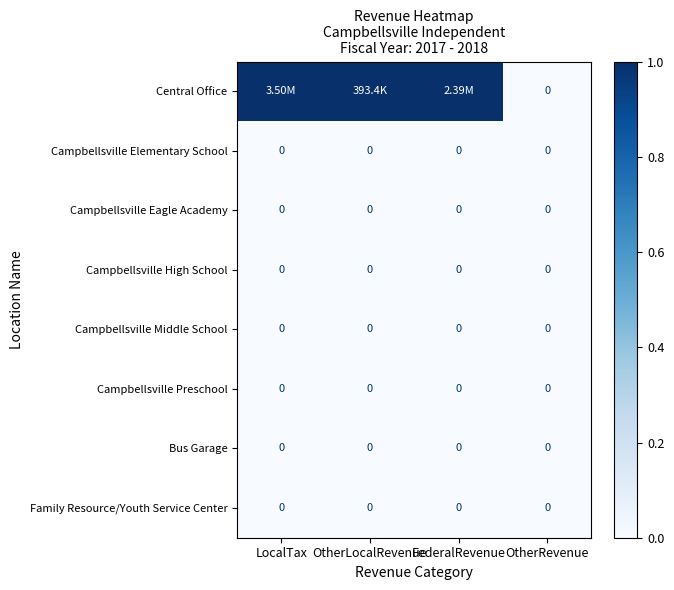

Rank the categories by Bus Garage value from lowest to highest.

LocalTax, OtherLocalRevenue, FederalRevenue, OtherRevenue